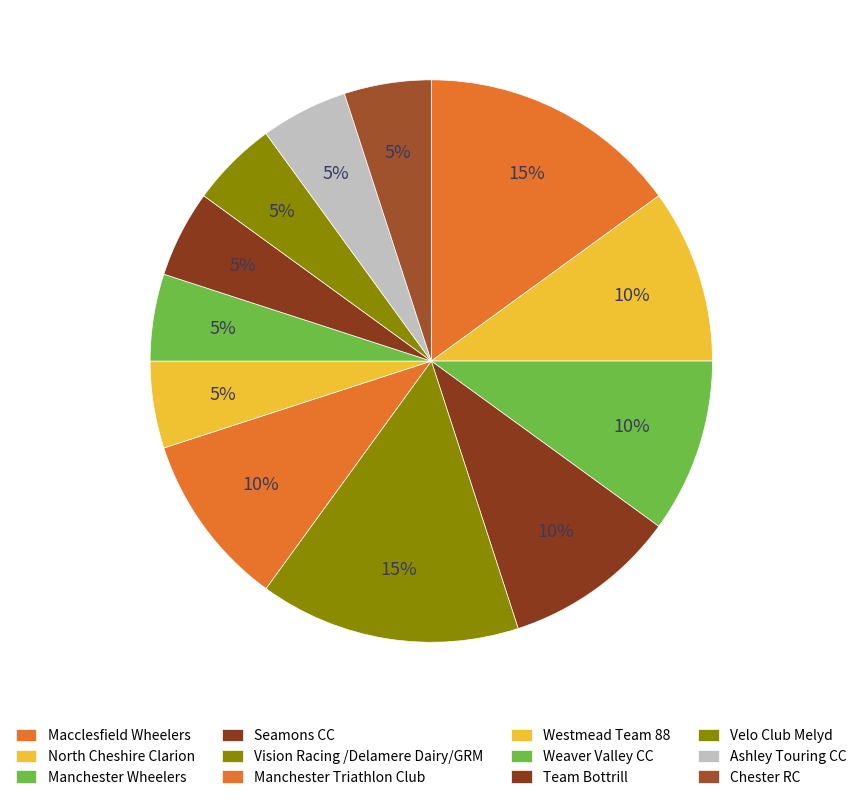

To the nearest percent, what percentage of the pie is Westmead Team 88?

5%